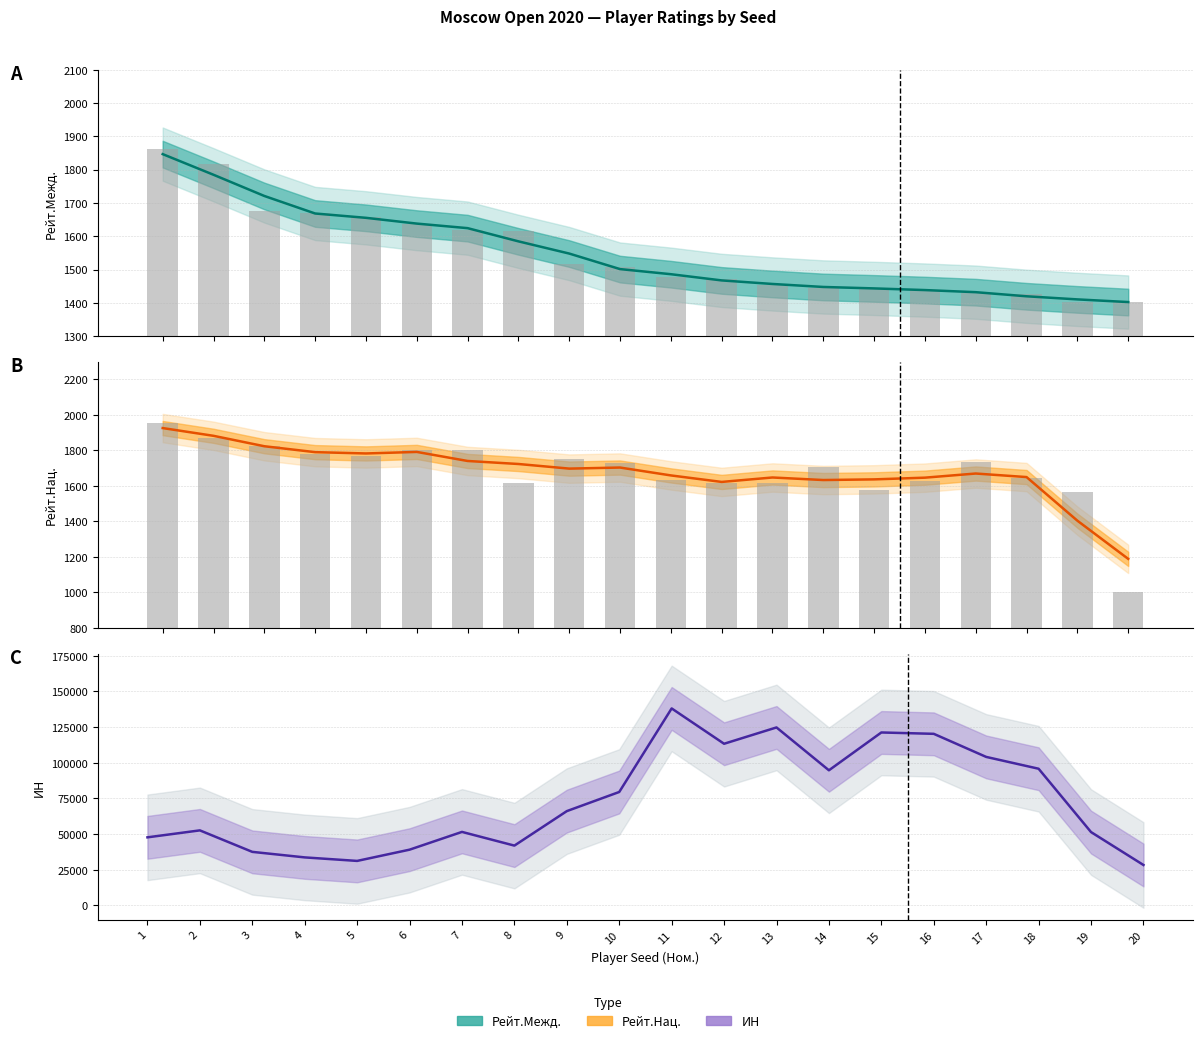

What is the maximum value for Рейт.Межд.?

1862